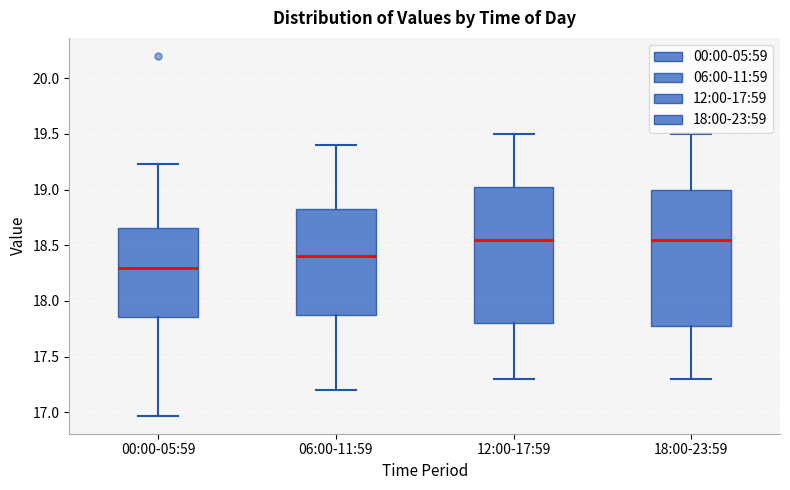

Reading left to right, read every box against the y-axis: the position of its median line, the range the box covers, and the ends of its whiskers. The values are not printed on the chart, so give them approximately, as read against the axis.

00:00-05:59: median 18.30, box 17.85 to 18.65, whiskers 16.95 to 19.25
06:00-11:59: median 18.40, box 17.90 to 18.85, whiskers 17.20 to 19.40
12:00-17:59: median 18.55, box 17.80 to 19.05, whiskers 17.30 to 19.50
18:00-23:59: median 18.55, box 17.80 to 19.00, whiskers 17.30 to 19.50